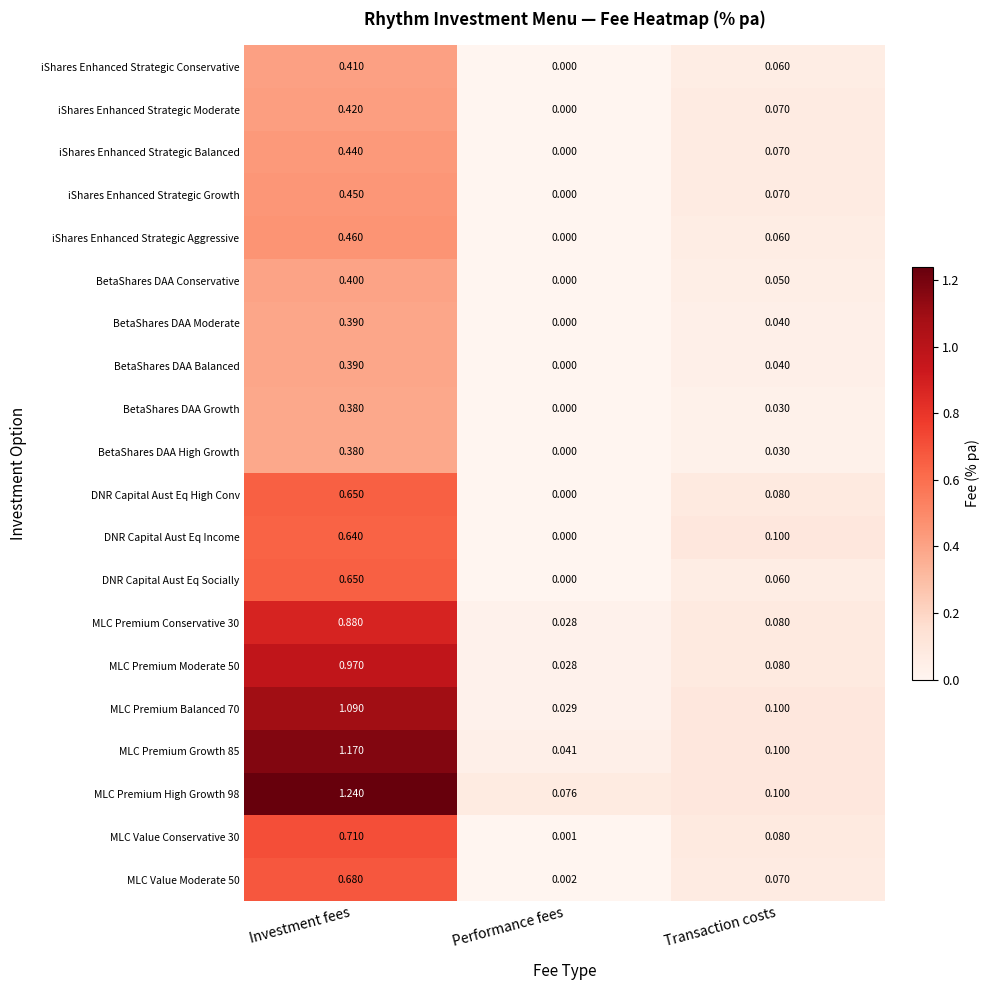

At which label is MLC Premium Moderate 50 closest to 0?

Performance fees